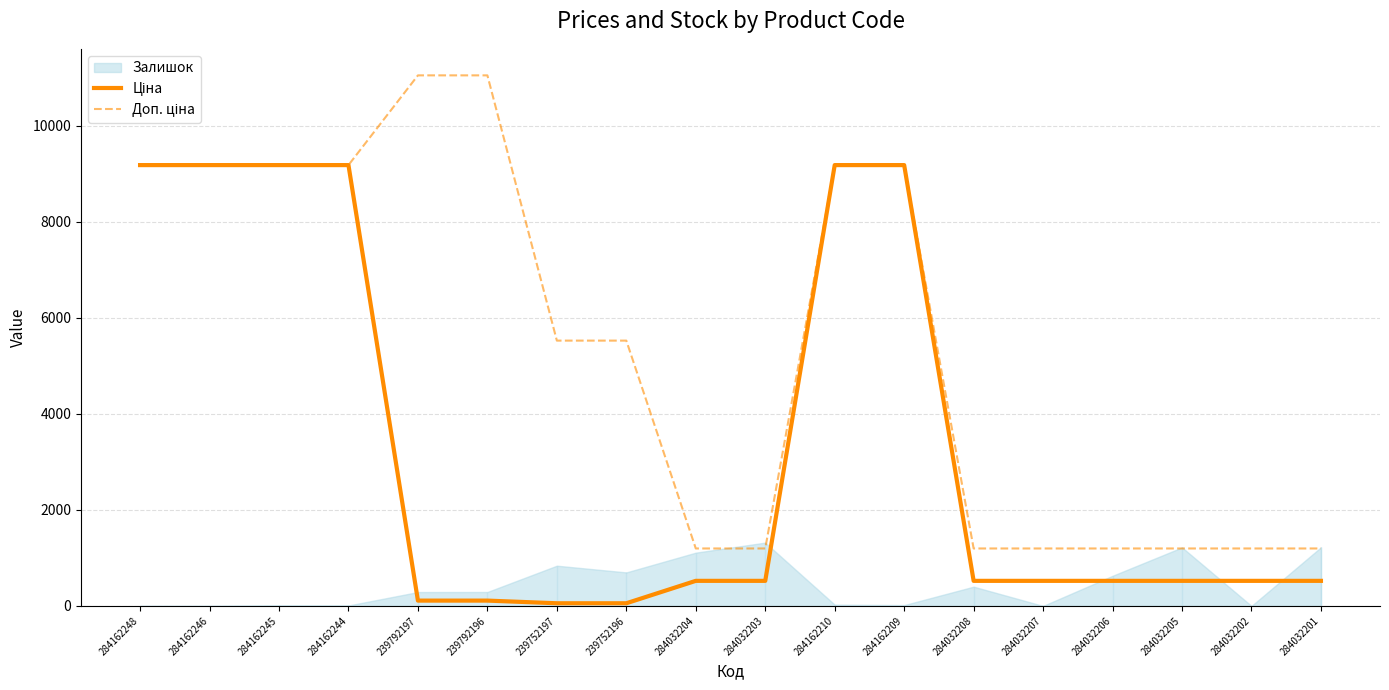

What is the value of the Ціна point at the 14th from the left?

522.2